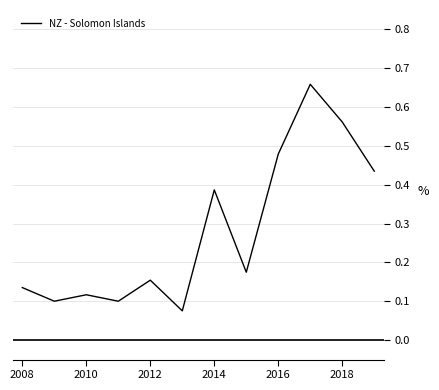

Does the chart have visible grid lines?

Yes